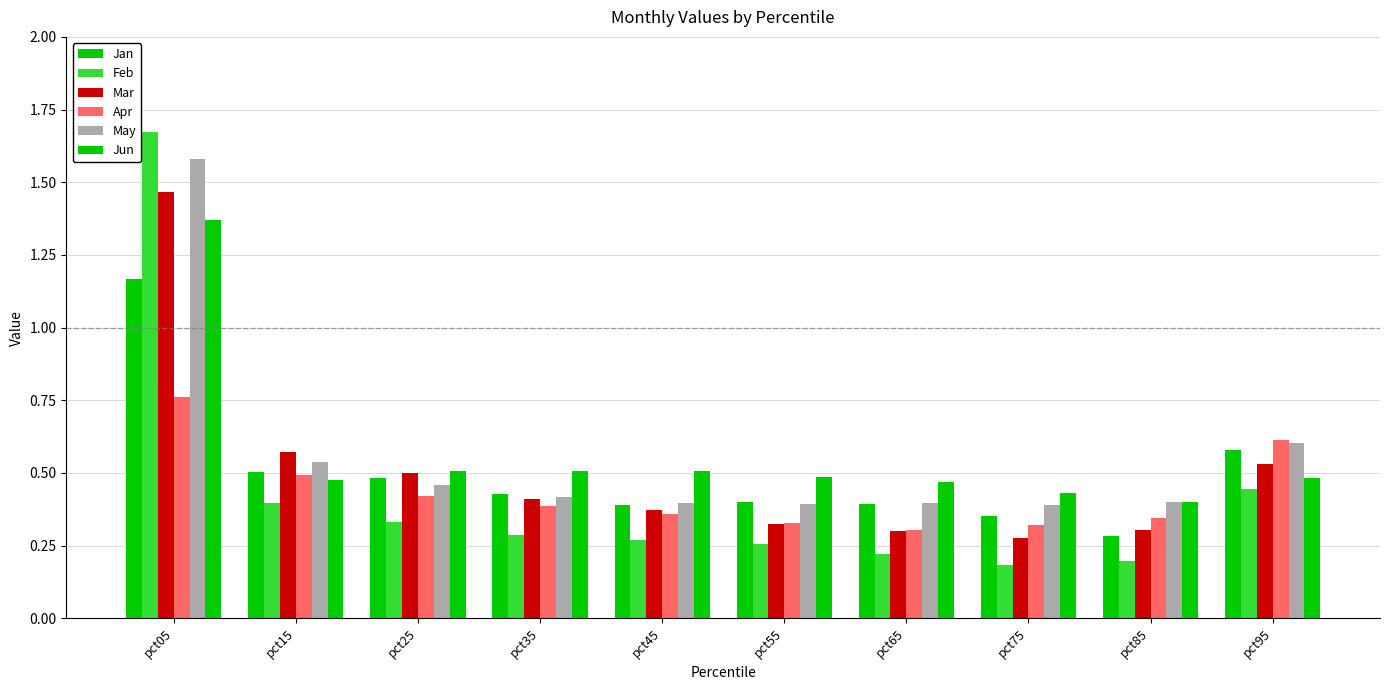

True or false: Jun has a value of 0.5 at pct55.

True